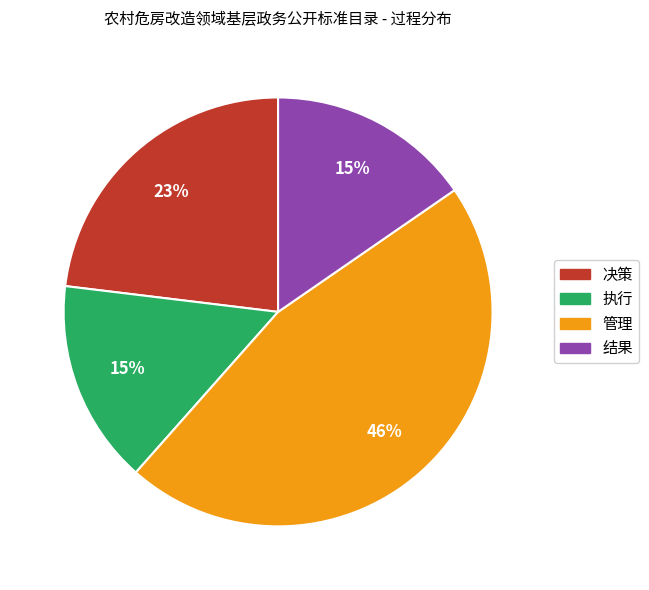

Count the number of slices in the pie.

4